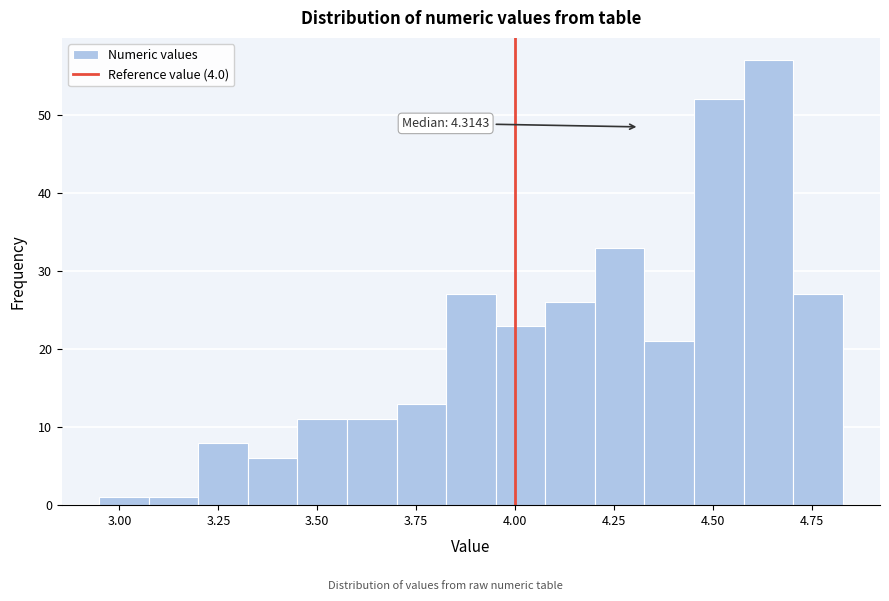

Around what value on the x-axis is the tallest bar? Give the approximate position of its centre, as read against the axis.

4.65